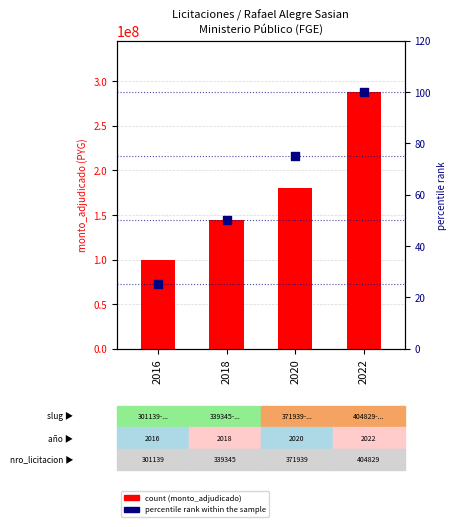

At which category is the sum across all series the highest?

2022